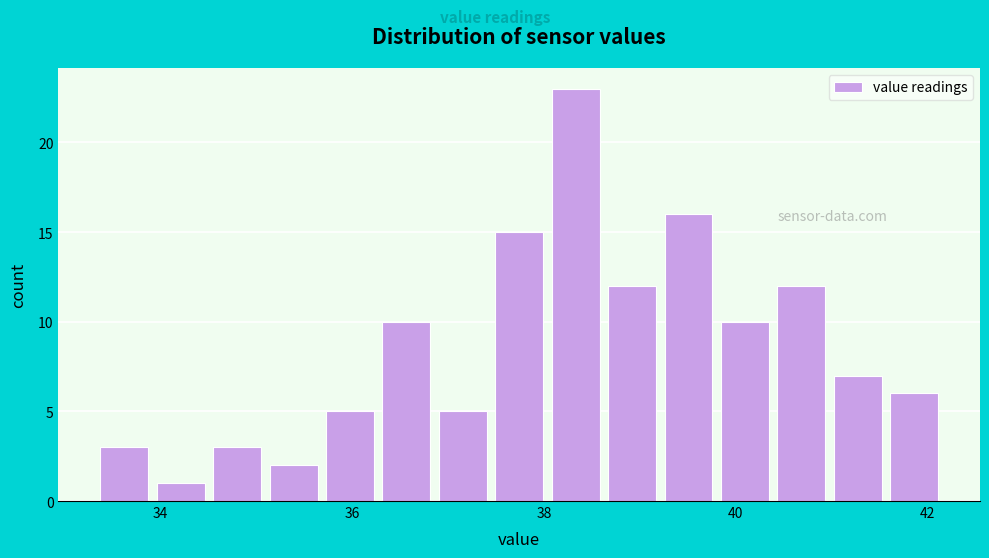

Read against the x-axis, roughly where is the centre of the tallest bar?

38.4